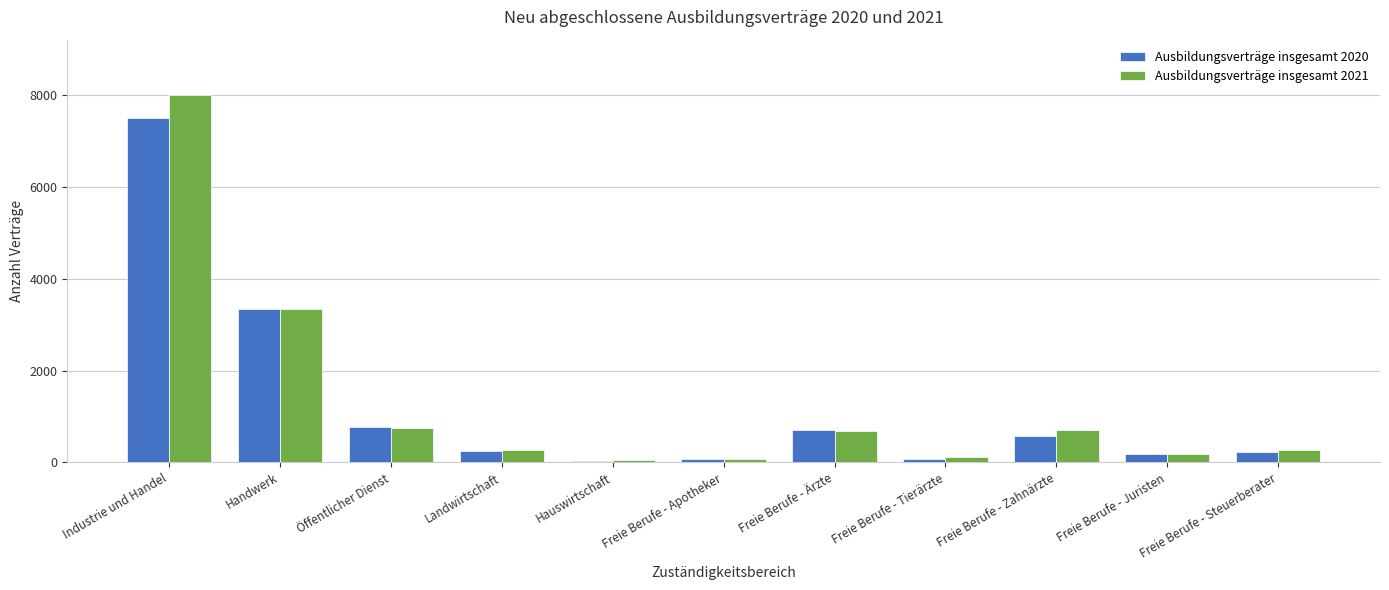

The Ausbildungsverträge insgesamt 2021 series shows 2871 at Industrie und Handel. True or false?

False